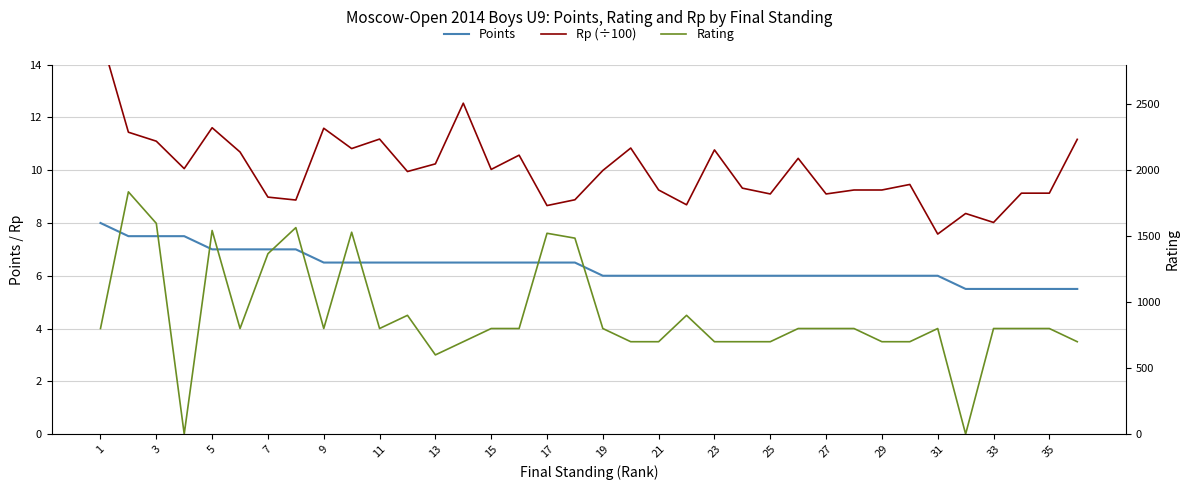

True or false: Rating and Rp (÷100) cross at least once.

True